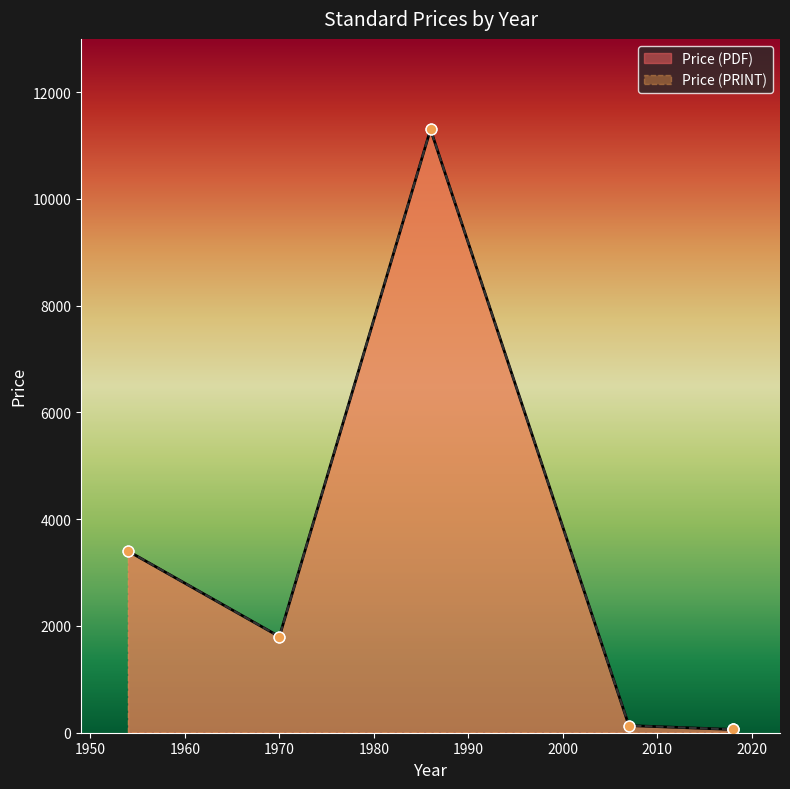

Is the value of Price (PRINT) at 1970 greater than the value of Price (PDF) at 2007?

Yes